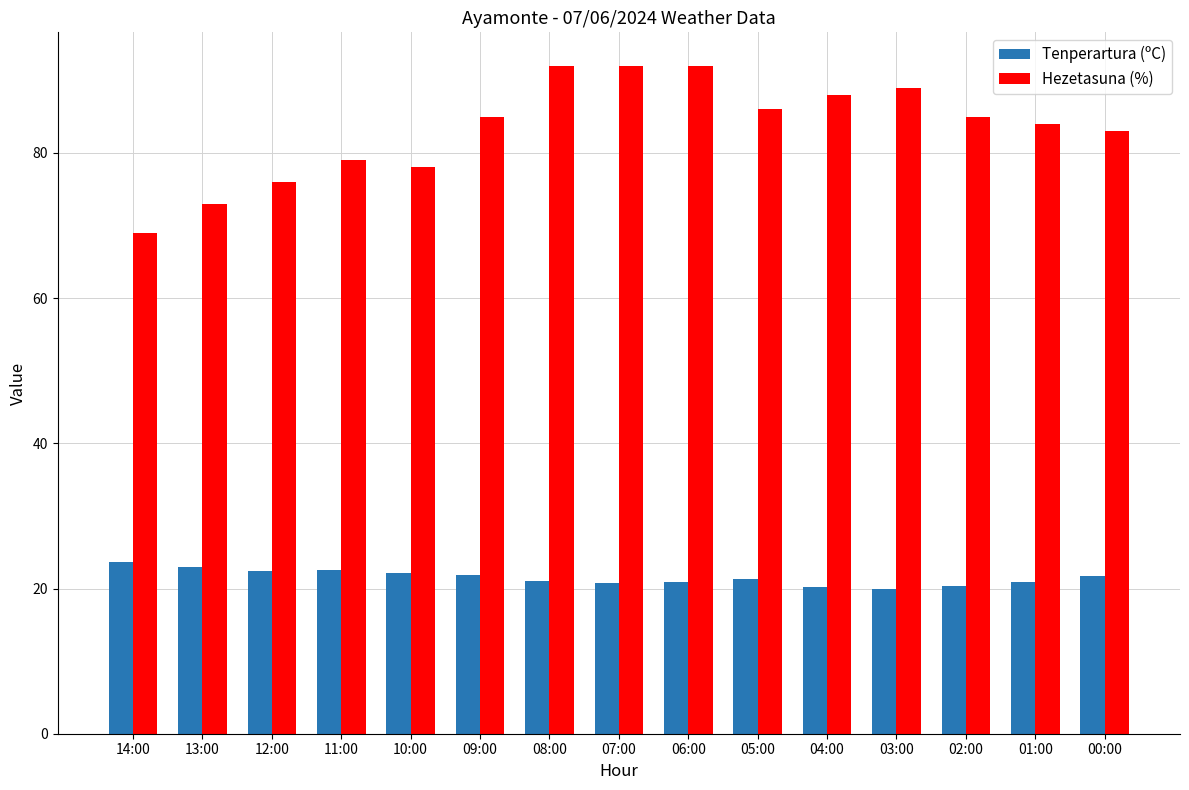

Which series changed the most between 07:00 and 02:00?

Hezetasuna (%)